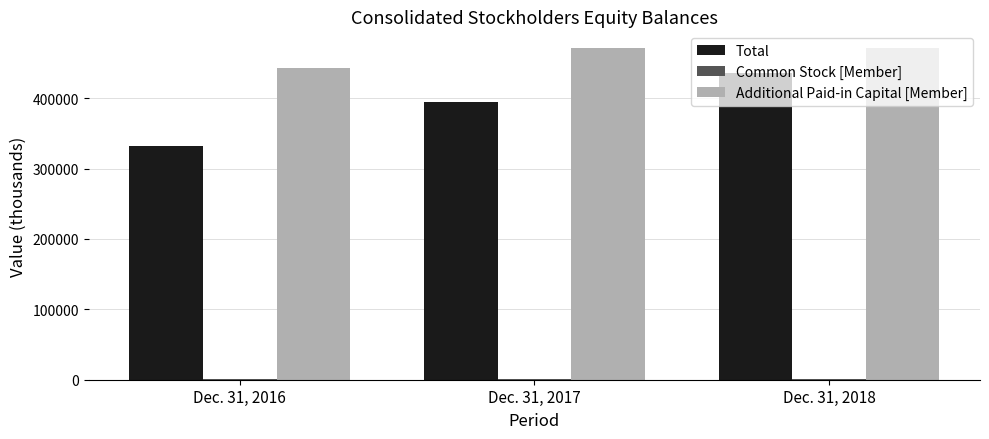

The Additional Paid-in Capital [Member] series shows 471456 at Dec. 31, 2017. True or false?

True